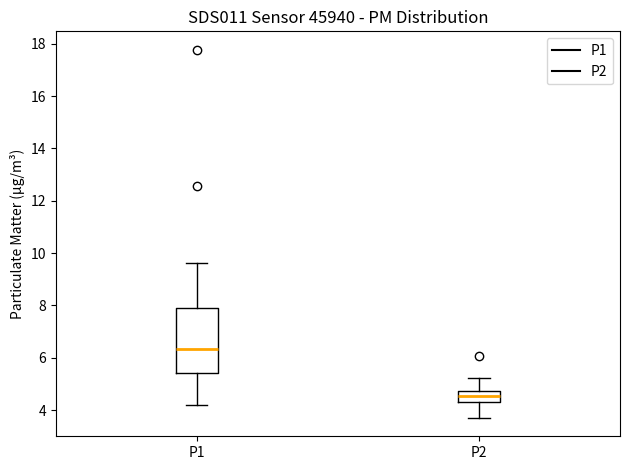

Where is the upper edge of the box for P1 on the y-axis? The values are not printed on the chart, so give them approximately, as read against the axis.

7.8